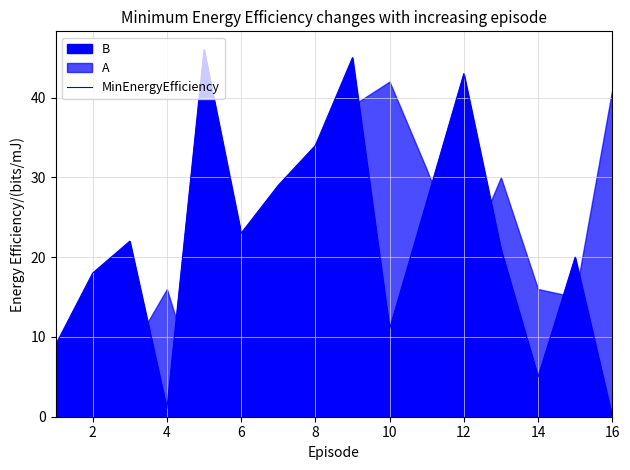

Does the chart have visible grid lines?

Yes